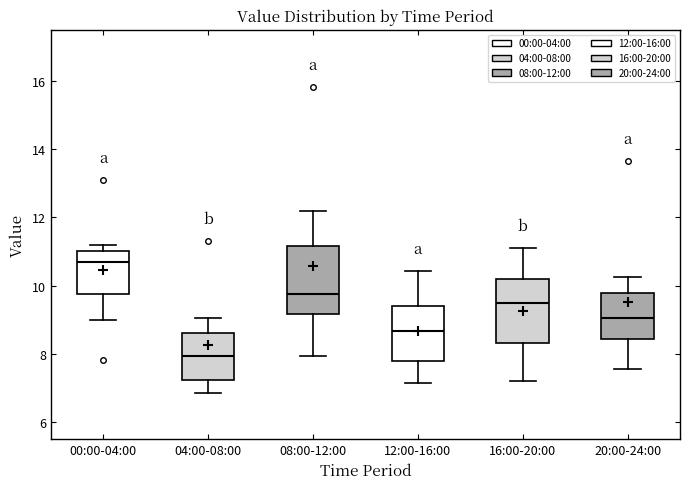

Where does the upper whisker of the box for 20:00-24:00 end on the y-axis? The values are not printed on the chart, so give them approximately, as read against the axis.

10.2